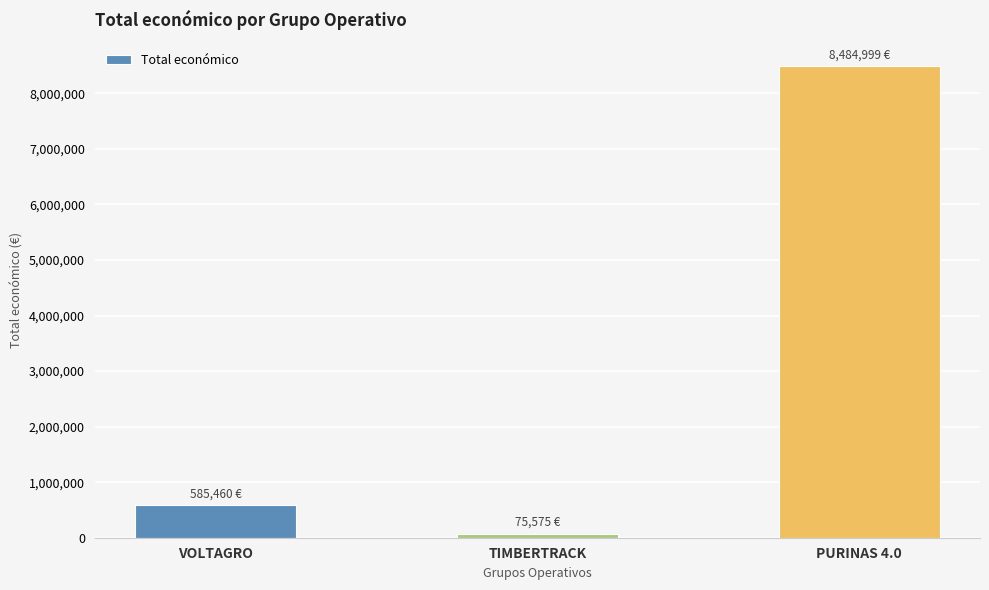

Which label corresponds to the smallest value in the chart?

TIMBERTRACK